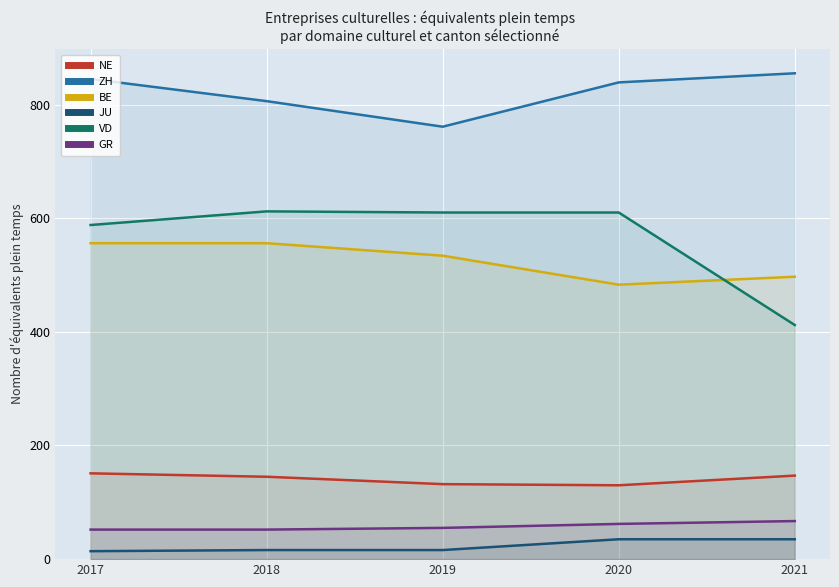

Rank the categories by BE value from highest to lowest.

2017, 2018, 2019, 2021, 2020